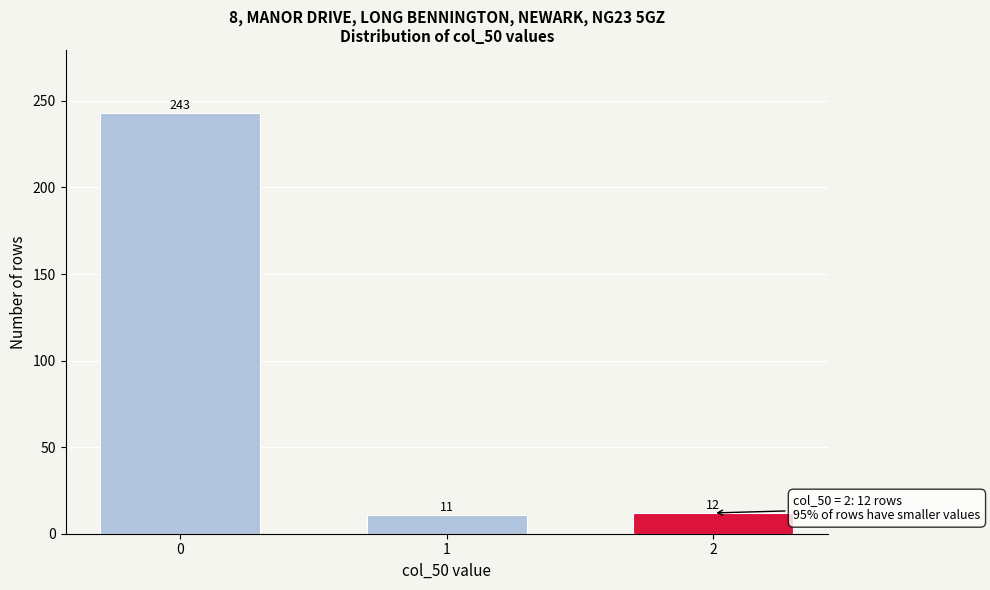

Reading right to left, transcribe all the data shown in this chart.

12	11	243